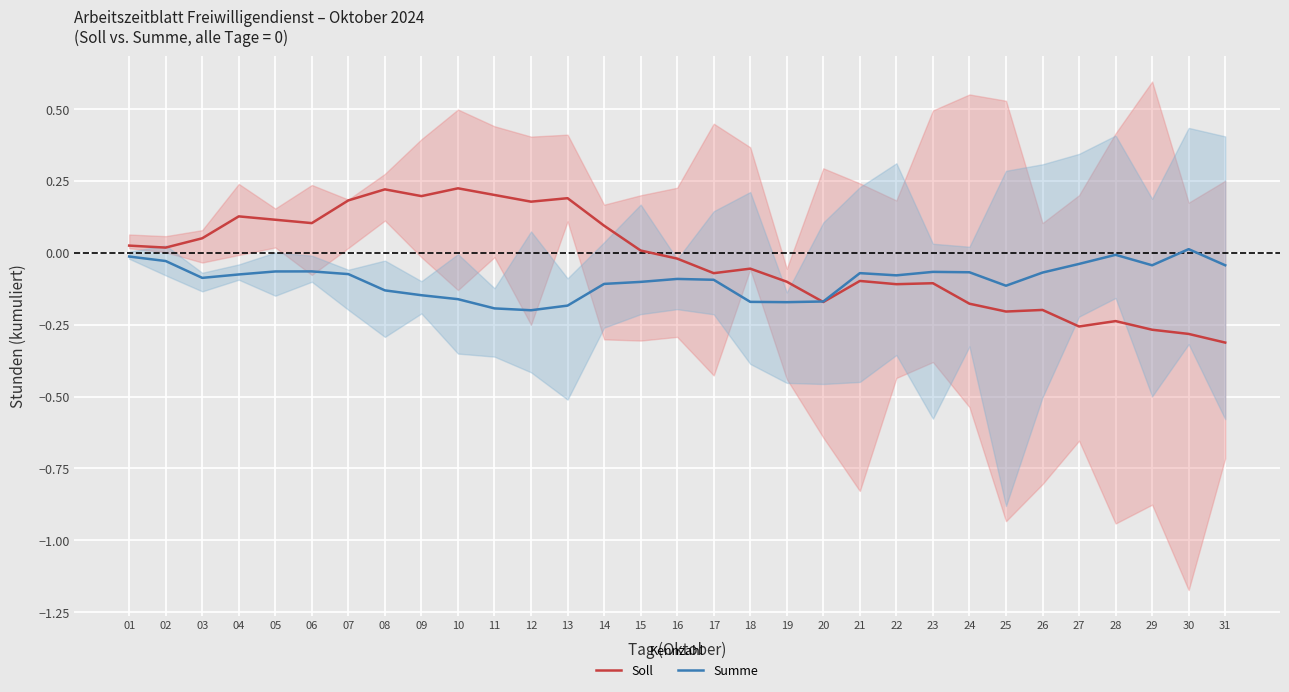

At how many categories does at least one series exceed 0?

16